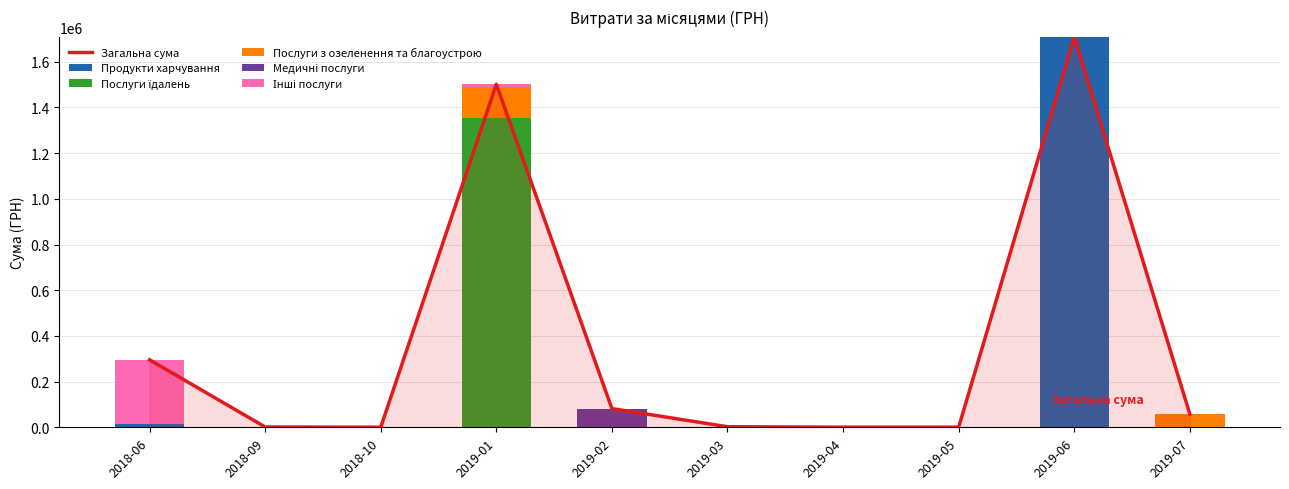

Which series has the largest total across all categories?

Загальна сума